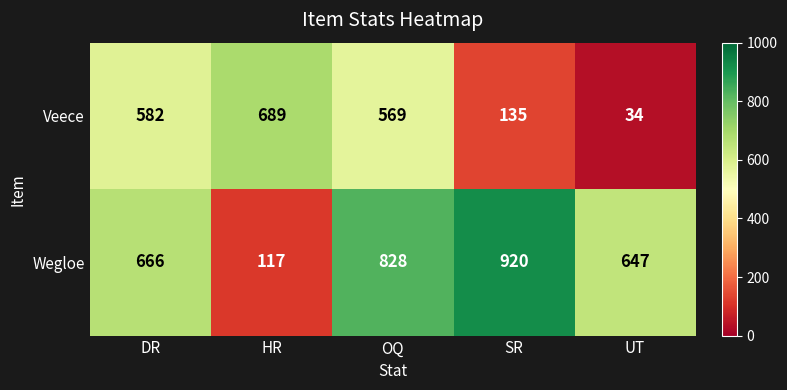

What is the spread (max minus min) of values at OQ?

259